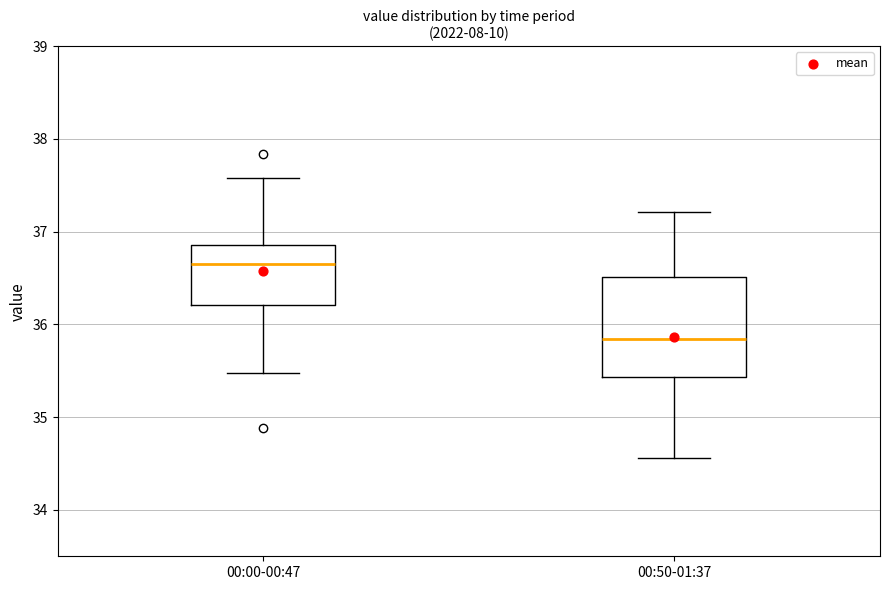

Reading left to right, transcribe this box plot: for each box, give where its median line is, the range the box spans, and where its two whiskers end, as read against the y-axis. The values are not printed on the chart, so give them approximately, as read against the axis.

00:00-00:47: median 36.7, box 36.2 to 36.9, whiskers 35.5 to 37.6
00:50-01:37: median 35.8, box 35.4 to 36.5, whiskers 34.6 to 37.2